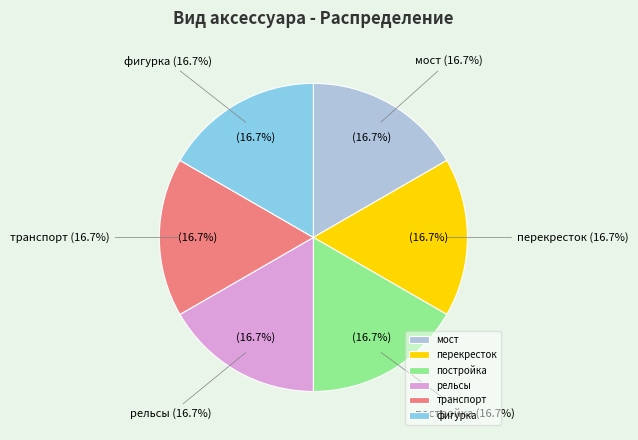

To the nearest percent, what percentage of the pie is постройка?

17%